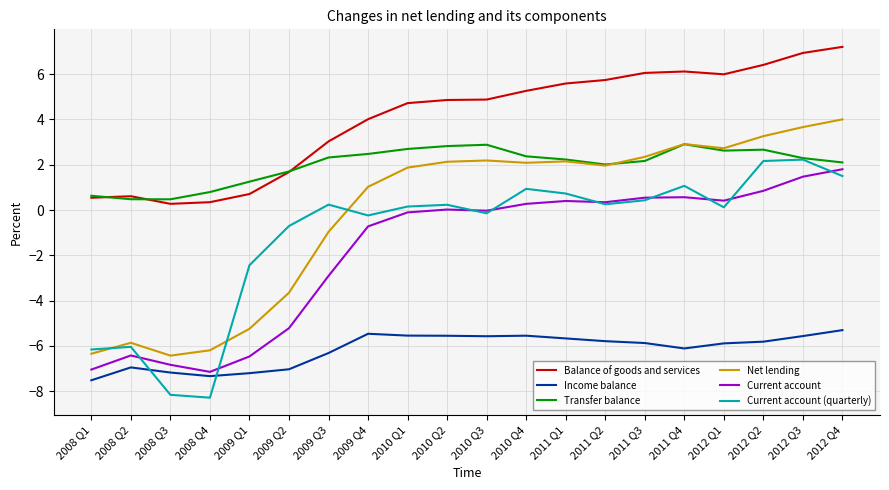

True or false: Balance of goods and services has a value of 0.5 at 2008 Q1.

True